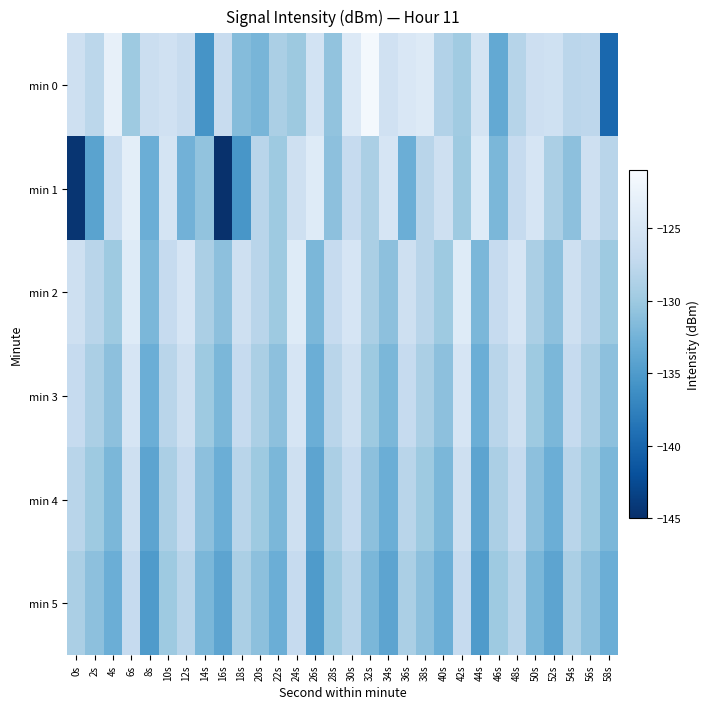

Reading left to right, extract all data points from this chart.

min 0: 0s=-125.9	2s=-127.7	4s=-122.9	6s=-130.0	8s=-126.4	10s=-125.7	12s=-126.8	14s=-135.7	16s=-126.7	18s=-131.5	20s=-132.2	22s=-129.0	24s=-130.1	26s=-125.4	28s=-130.7	30s=-124.2	32s=-121.5	34s=-125.7	36s=-124.6	38s=-124.0	40s=-128.4	42s=-129.7	44s=-125.3	46s=-133.5	48s=-128.2	50s=-126.1	52s=-125.9	54s=-127.8	56s=-127.6	58s=-139.8
min 1: 0s=-144.4	2s=-134.2	4s=-126.6	6s=-123.3	8s=-133.0	10s=-125.3	12s=-132.6	14s=-130.7	16s=-144.8	18s=-135.5	20s=-128.0	22s=-130.0	24s=-126.0	26s=-124.0	28s=-131.0	30s=-127.0	32s=-129.0	34s=-125.0	36s=-133.0	38s=-128.0	40s=-126.0	42s=-130.0	44s=-124.0	46s=-132.0	48s=-127.0	50s=-125.0	52s=-129.0	54s=-131.0	56s=-126.0	58s=-128.0
min 2: 0s=-126.0	2s=-128.0	4s=-130.0	6s=-124.0	8s=-132.0	10s=-127.0	12s=-125.0	14s=-129.0	16s=-131.0	18s=-126.0	20s=-128.0	22s=-130.0	24s=-124.0	26s=-132.0	28s=-127.0	30s=-125.0	32s=-129.0	34s=-131.0	36s=-126.0	38s=-128.0	40s=-130.0	42s=-124.0	44s=-132.0	46s=-127.0	48s=-125.0	50s=-129.0	52s=-131.0	54s=-126.0	56s=-128.0	58s=-130.0
min 3: 0s=-127.0	2s=-129.0	4s=-131.0	6s=-125.0	8s=-133.0	10s=-128.0	12s=-126.0	14s=-130.0	16s=-132.0	18s=-127.0	20s=-129.0	22s=-131.0	24s=-125.0	26s=-133.0	28s=-128.0	30s=-126.0	32s=-130.0	34s=-132.0	36s=-127.0	38s=-129.0	40s=-131.0	42s=-125.0	44s=-133.0	46s=-128.0	48s=-126.0	50s=-130.0	52s=-132.0	54s=-127.0	56s=-129.0	58s=-131.0
min 4: 0s=-128.0	2s=-130.0	4s=-132.0	6s=-126.0	8s=-134.0	10s=-129.0	12s=-127.0	14s=-131.0	16s=-133.0	18s=-128.0	20s=-130.0	22s=-132.0	24s=-126.0	26s=-134.0	28s=-129.0	30s=-127.0	32s=-131.0	34s=-133.0	36s=-128.0	38s=-130.0	40s=-132.0	42s=-126.0	44s=-134.0	46s=-129.0	48s=-127.0	50s=-131.0	52s=-133.0	54s=-128.0	56s=-130.0	58s=-132.0
min 5: 0s=-129.0	2s=-131.0	4s=-133.0	6s=-127.0	8s=-135.0	10s=-130.0	12s=-128.0	14s=-132.0	16s=-134.0	18s=-129.0	20s=-131.0	22s=-133.0	24s=-127.0	26s=-135.0	28s=-130.0	30s=-128.0	32s=-132.0	34s=-134.0	36s=-129.0	38s=-131.0	40s=-133.0	42s=-127.0	44s=-135.0	46s=-130.0	48s=-128.0	50s=-132.0	52s=-134.0	54s=-129.0	56s=-131.0	58s=-133.0